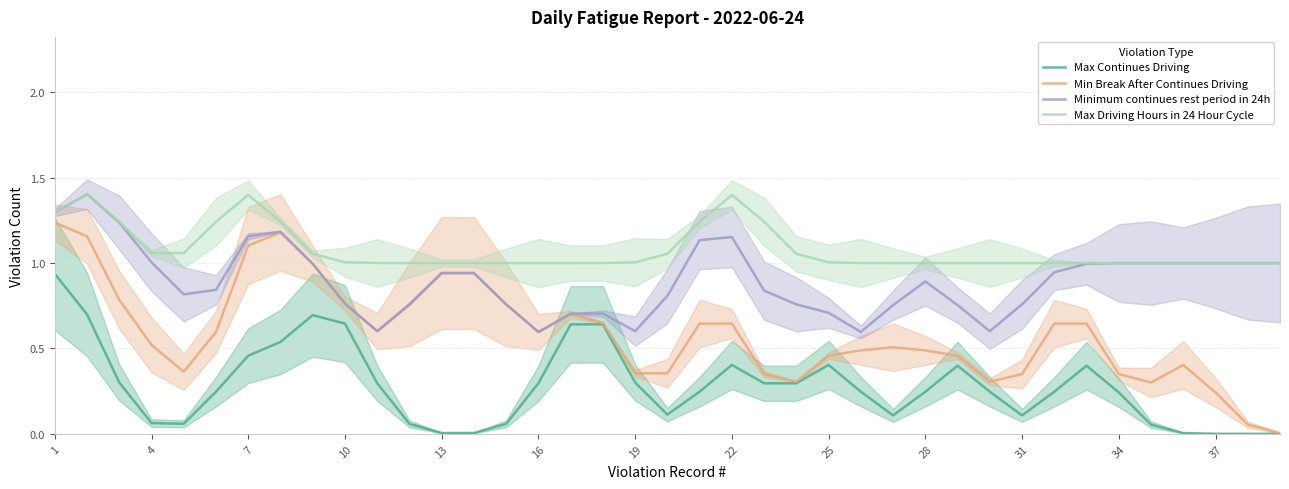

At which category is the sum across all series the highest?

1